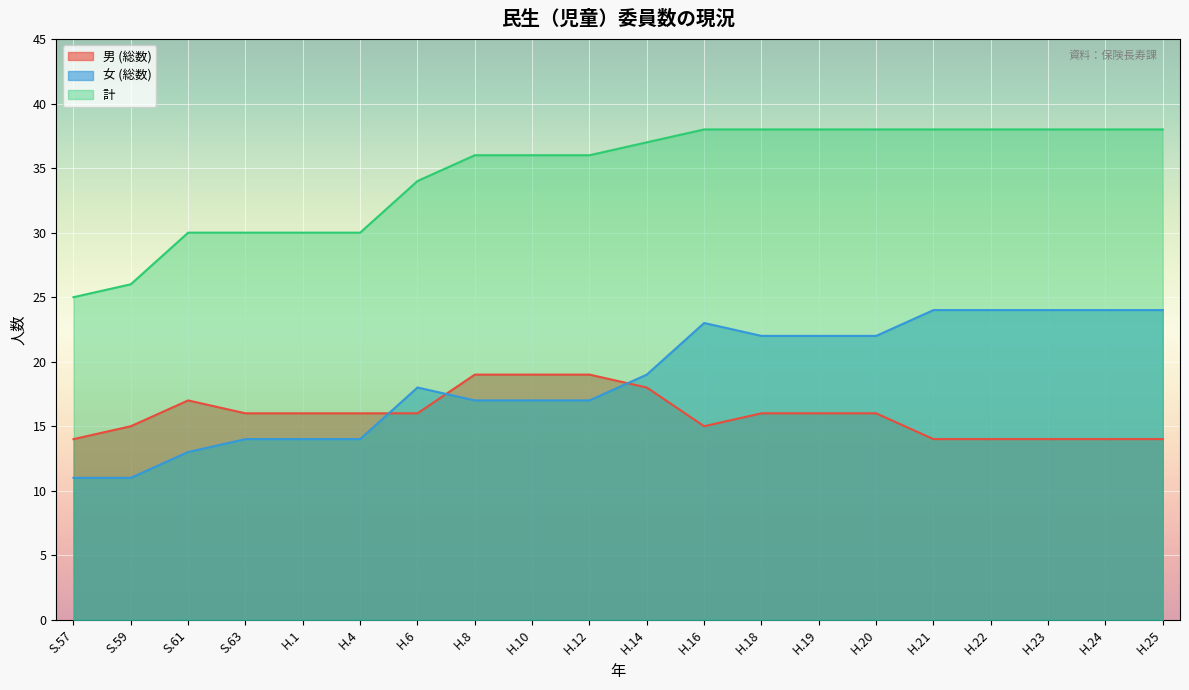

At which category is the sum across all series the highest?

H.16